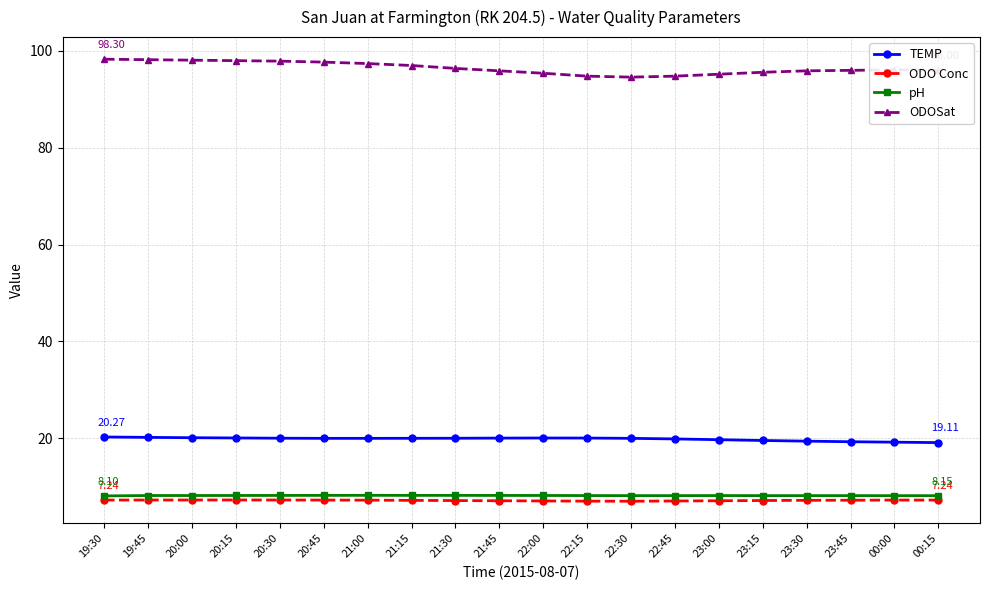

What is the total value across all series at 20:45?

133.1